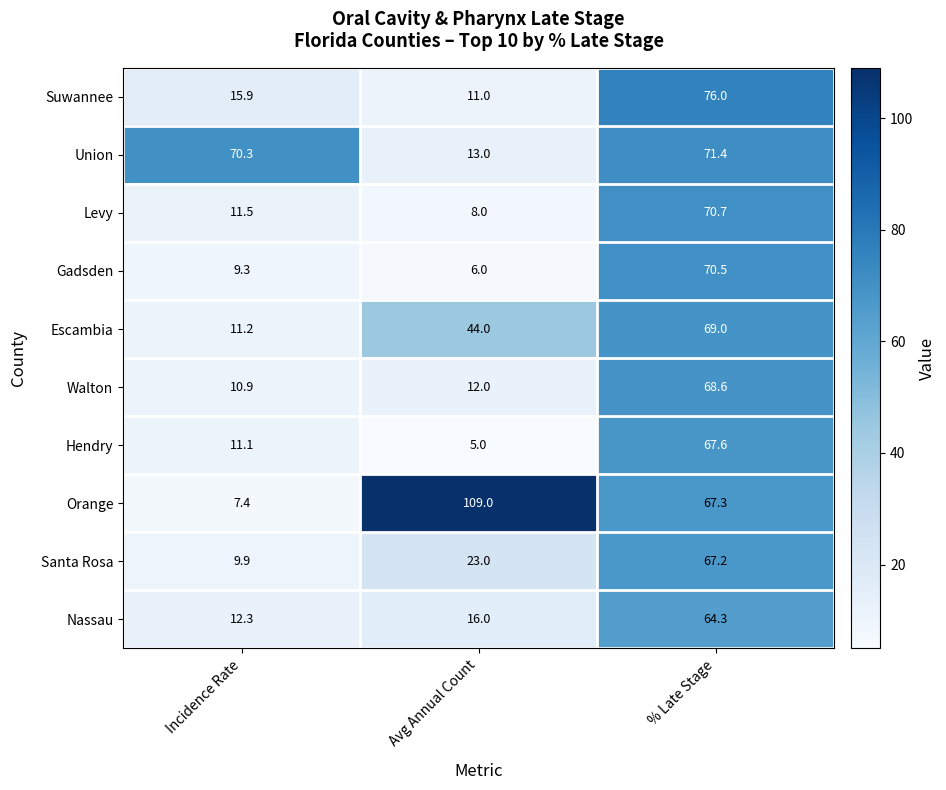

At which label does Hendry first exceed 11?

Incidence Rate